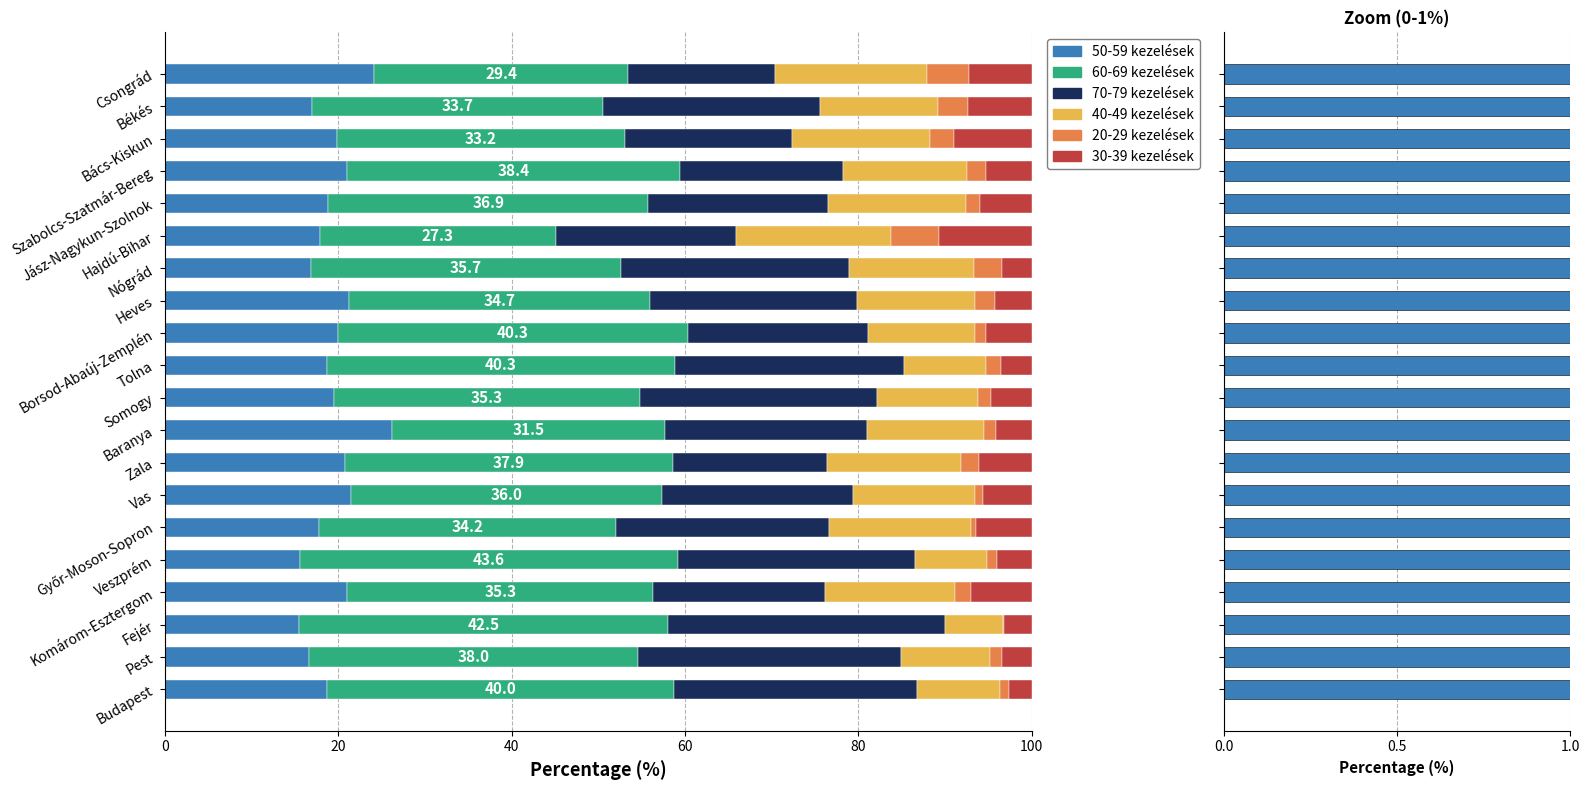

Reading left to right, transcribe all the data shown in this chart.

50-59 kezelések: 18.7	16.6	15.5	21.0	15.6	17.8	21.4	20.8	26.2	19.5	18.6	20.0	21.3	16.9	17.8	18.9	21.0	19.9	16.9	24.1
60-69 kezelések: 40.0	38.0	42.5	35.3	43.6	34.2	36.0	37.9	31.5	35.3	40.3	40.3	34.7	35.7	27.3	36.9	38.4	33.2	33.7	29.4
70-79 kezelések: 28.1	30.3	31.9	19.8	27.3	24.6	22.0	17.8	23.3	27.4	26.3	20.7	23.9	26.3	20.8	20.8	18.8	19.2	25.1	16.9
40-49 kezelések: 9.5	10.2	6.7	15.1	8.3	16.4	14.1	15.5	13.5	11.6	9.6	12.4	13.5	14.5	17.9	15.9	14.4	16.0	13.6	17.6
20-29 kezelések: 1.1	1.3	0.2	1.8	1.2	0.5	0.9	2.0	1.4	1.6	1.7	1.3	2.4	3.2	5.5	1.6	2.1	2.8	3.4	4.8
30-39 kezelések: 2.6	3.5	3.2	7.0	4.0	6.4	5.6	6.1	4.1	4.7	3.5	5.2	4.2	3.4	10.7	6.0	5.3	9.0	7.4	7.2